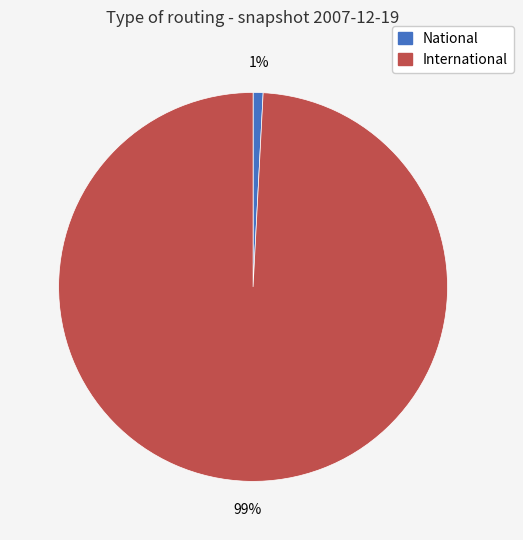

Is it true that National is 1% of the pie?

True